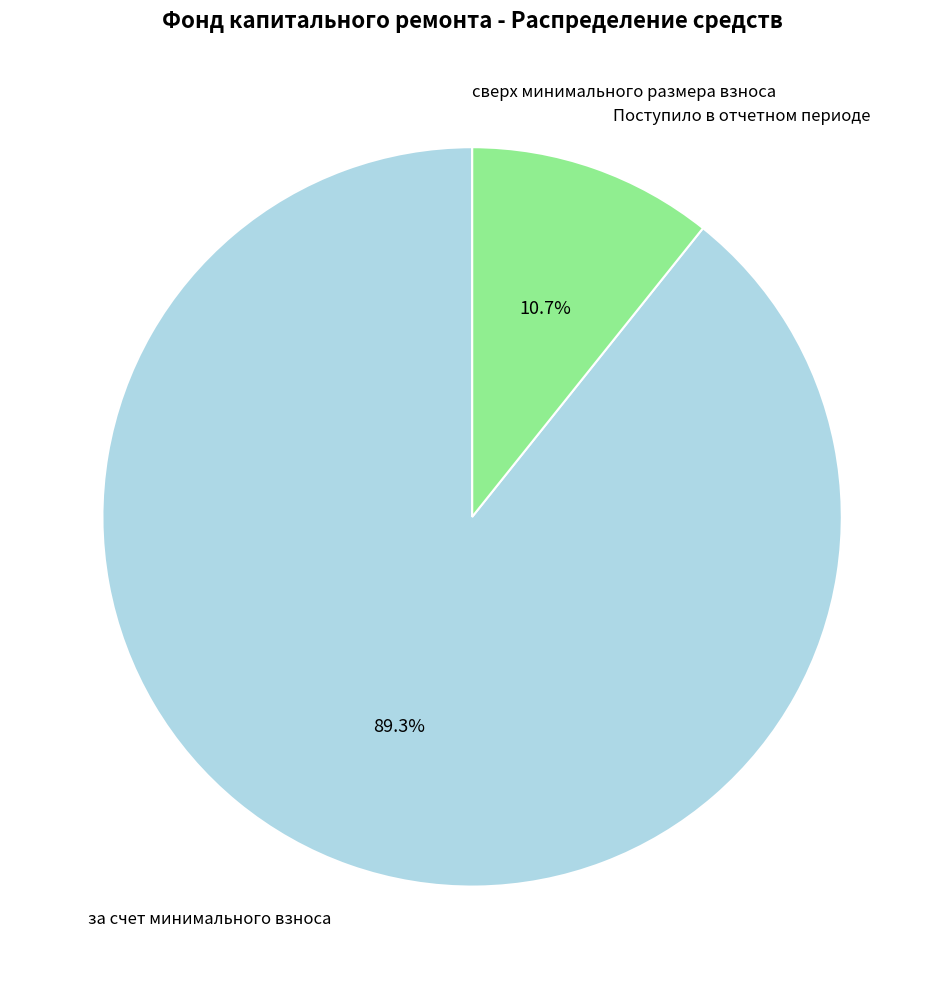

Does any single category account for the majority?

Yes